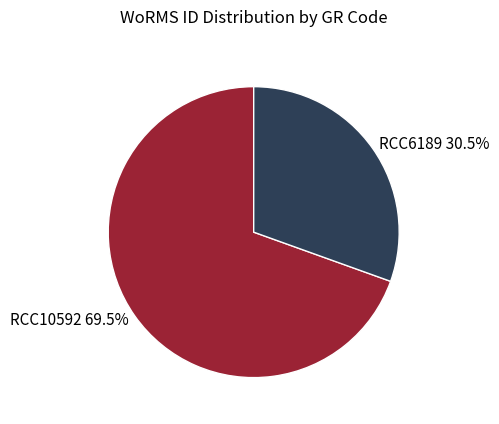

Which slice is the smallest?

RCC6189